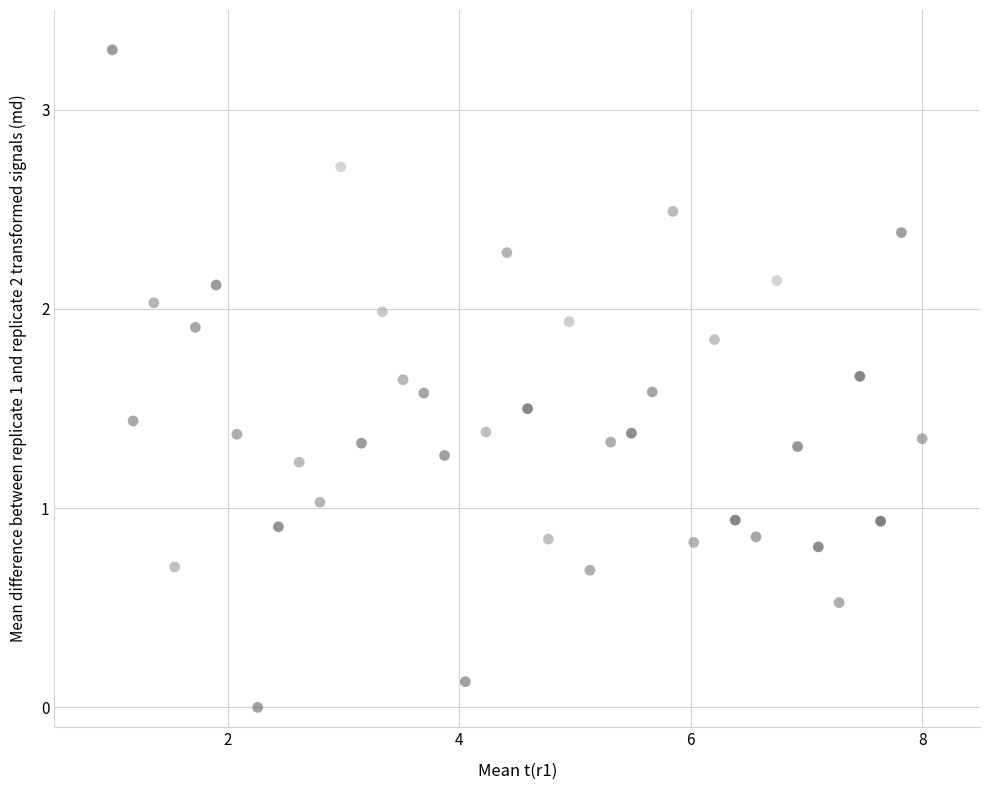

What is the range of X values (max minus min)?

7.0